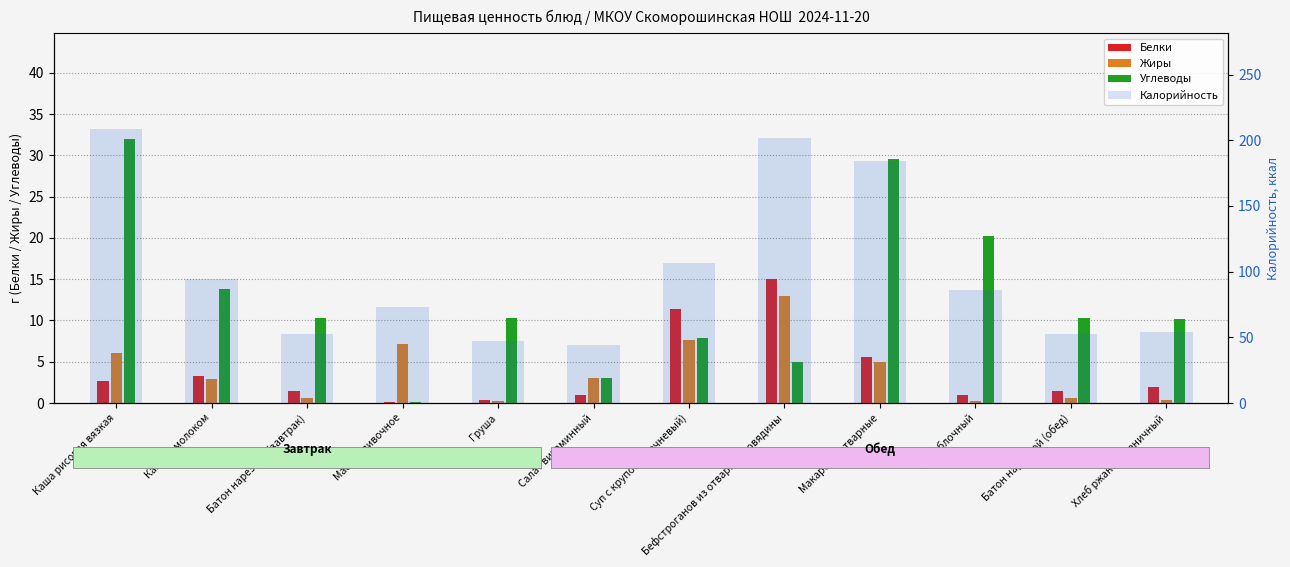

The Белки series shows 0.6 at Хлеб ржано-пшеничный. True or false?

False